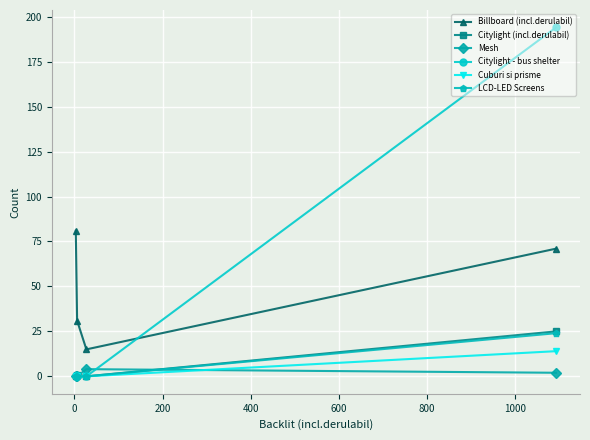

Count the Cuburi si prisme values in the range 0 to 14.

4